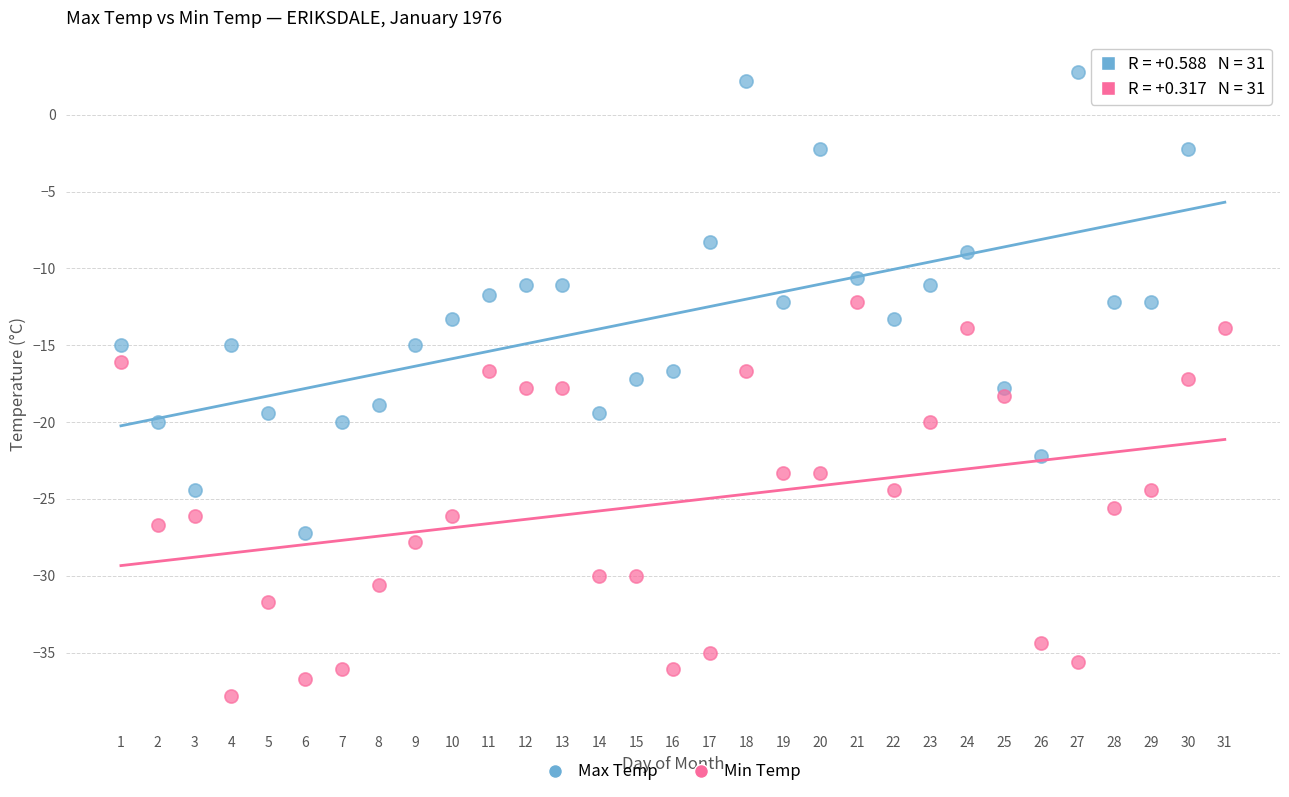

Across all data points, what is the range of Y values (max minus min)?

40.6